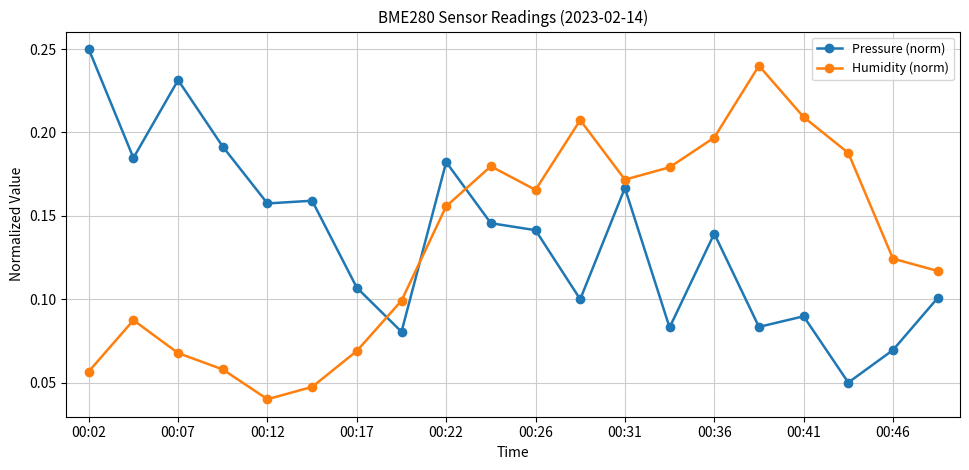

Rank the series by their average value, from lowest to highest.

Humidity (norm), Pressure (norm)